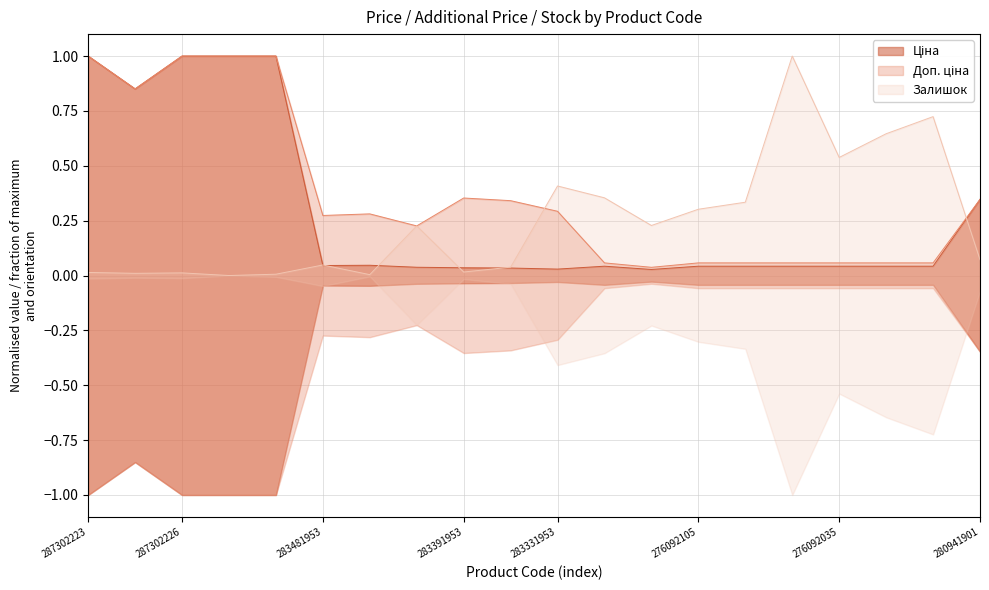

What are all the series names shown in the legend?

Ціна, Доп. ціна, Залишок